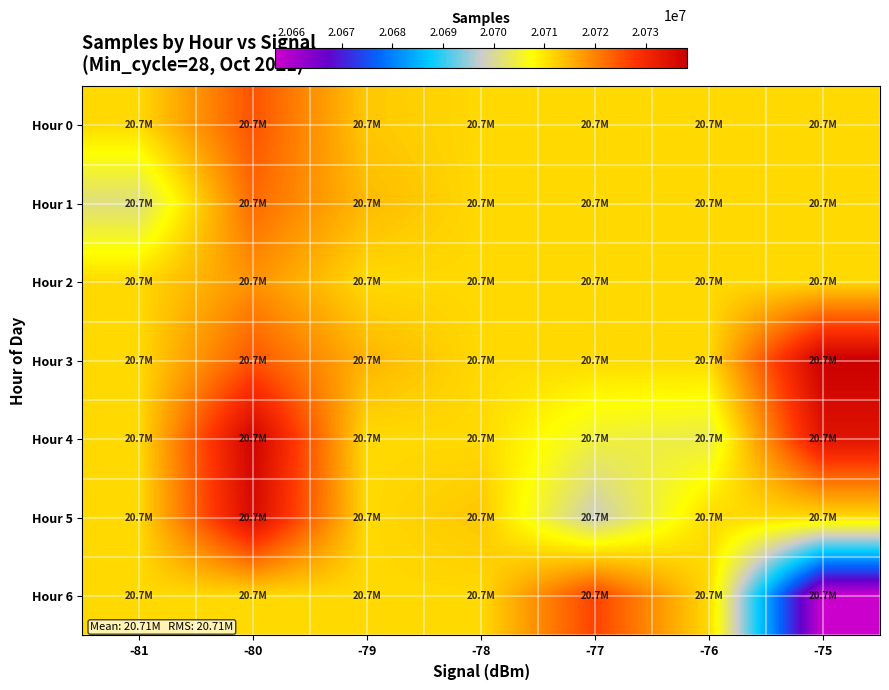

At which category does the chart reach its minimum across all series?

-75